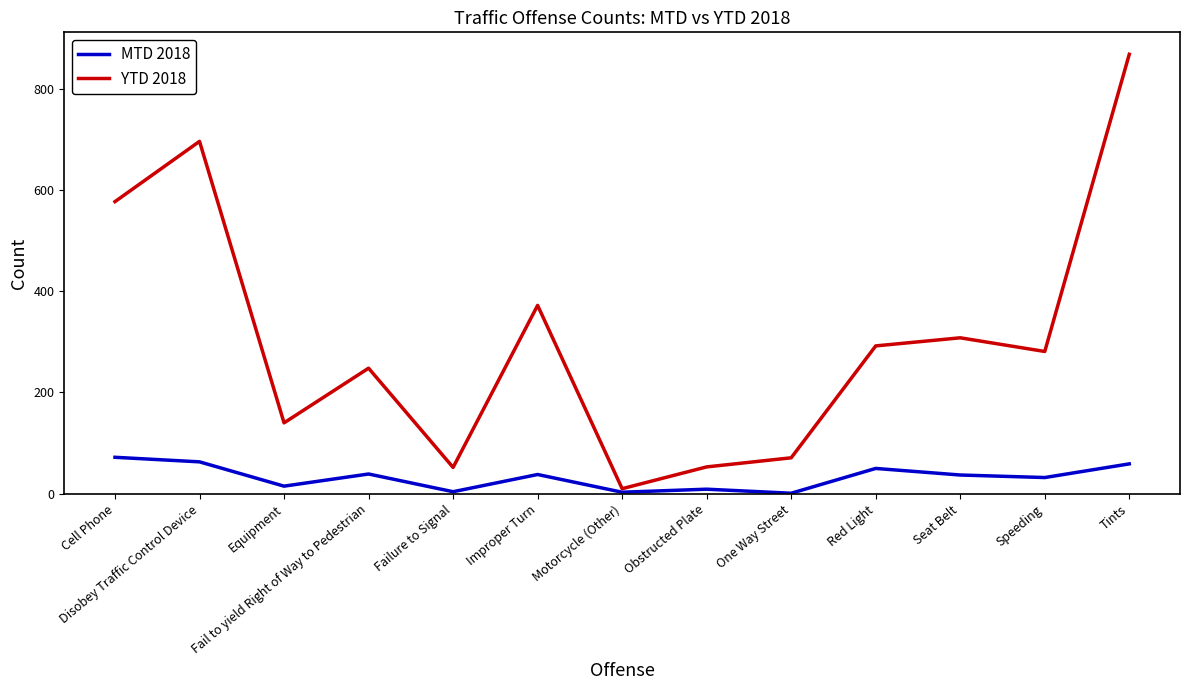

Which series changed the most between Failure to Signal and Seat Belt?

YTD 2018